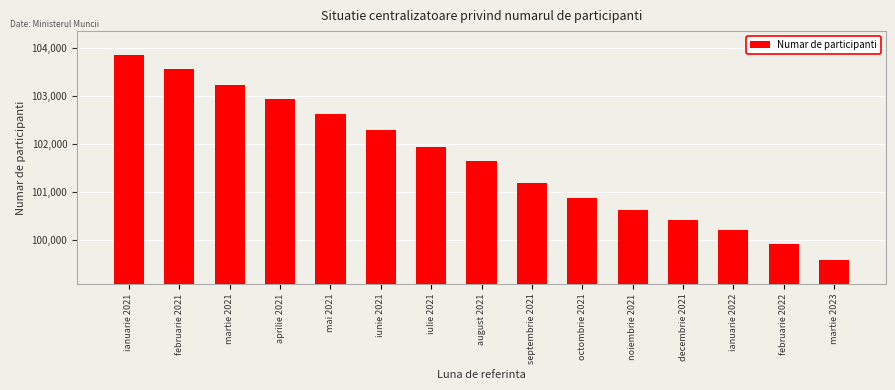

Rank the categories by value from lowest to highest.

martie 2023, februarie 2022, ianuarie 2022, decembrie 2021, noiembrie 2021, octombrie 2021, septembrie 2021, august 2021, iulie 2021, iunie 2021, mai 2021, aprilie 2021, martie 2021, februarie 2021, ianuarie 2021